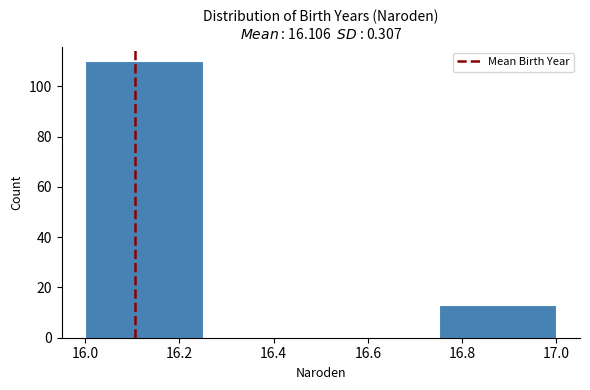

Which range on the x-axis has the tallest bar?

16.00 to 16.25